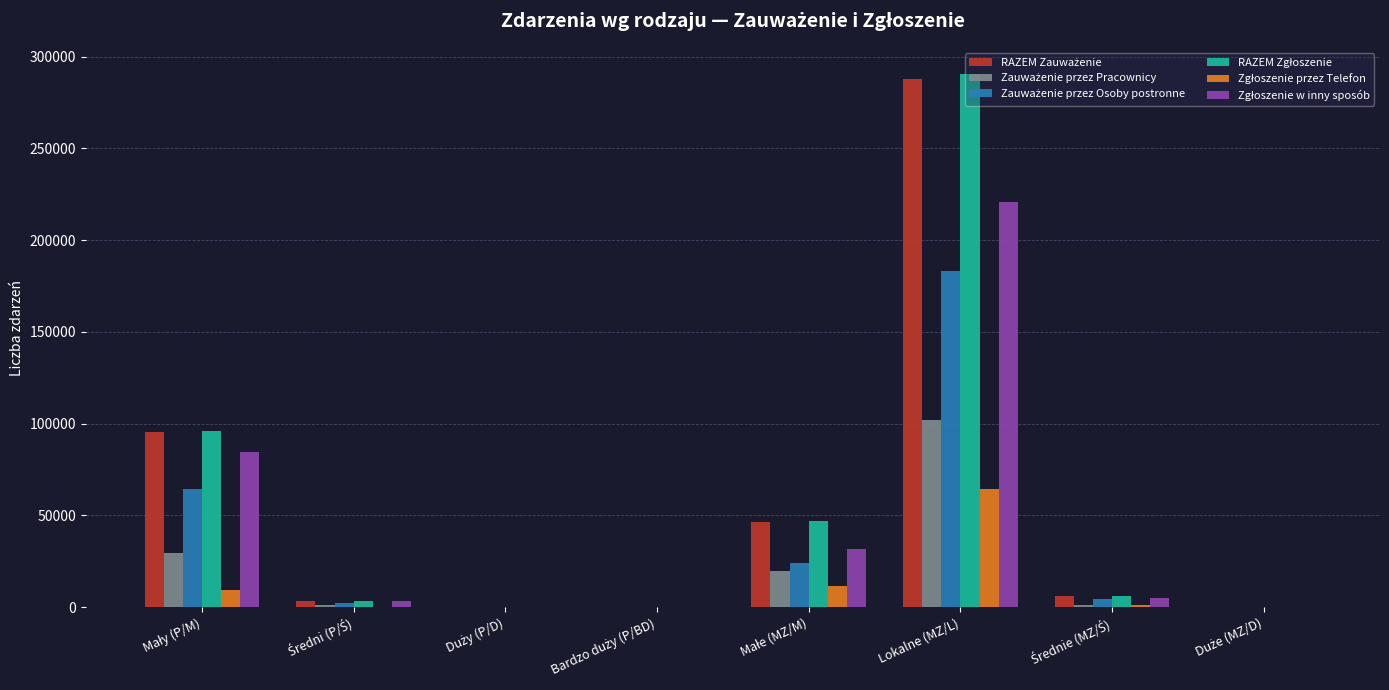

What is the maximum value shown in the chart?

290283